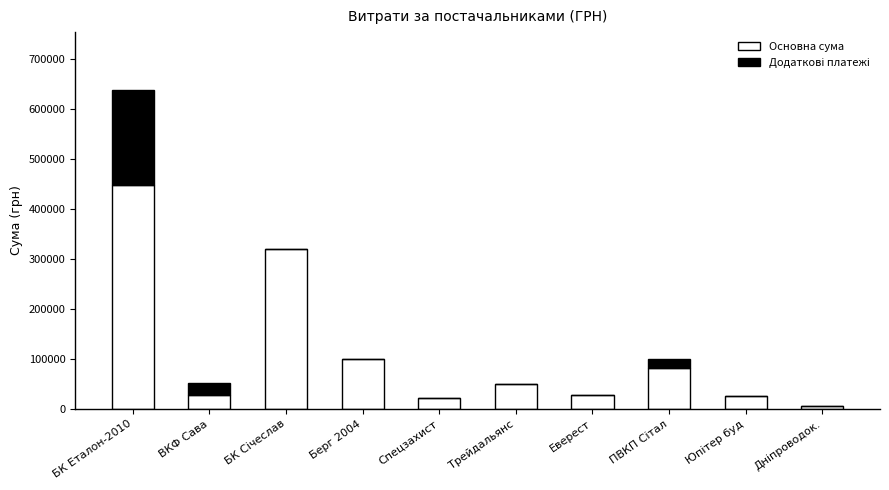

The value of Основна сума at Еверест is 28500.0. True or false?

True